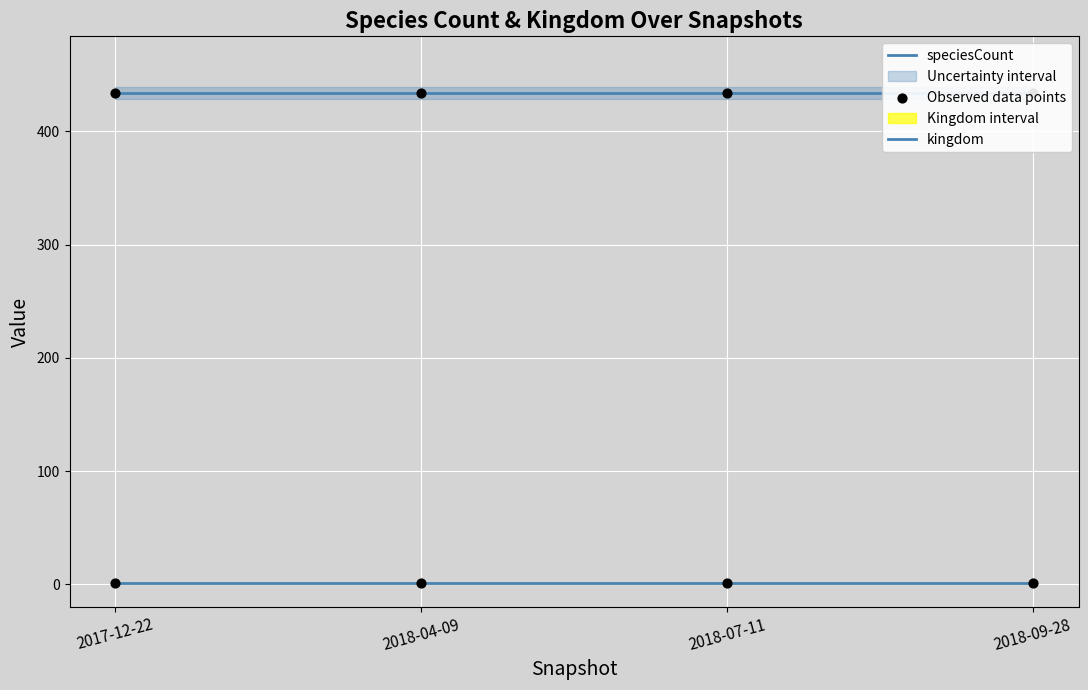

Which series contains the lowest Y value?

kingdom